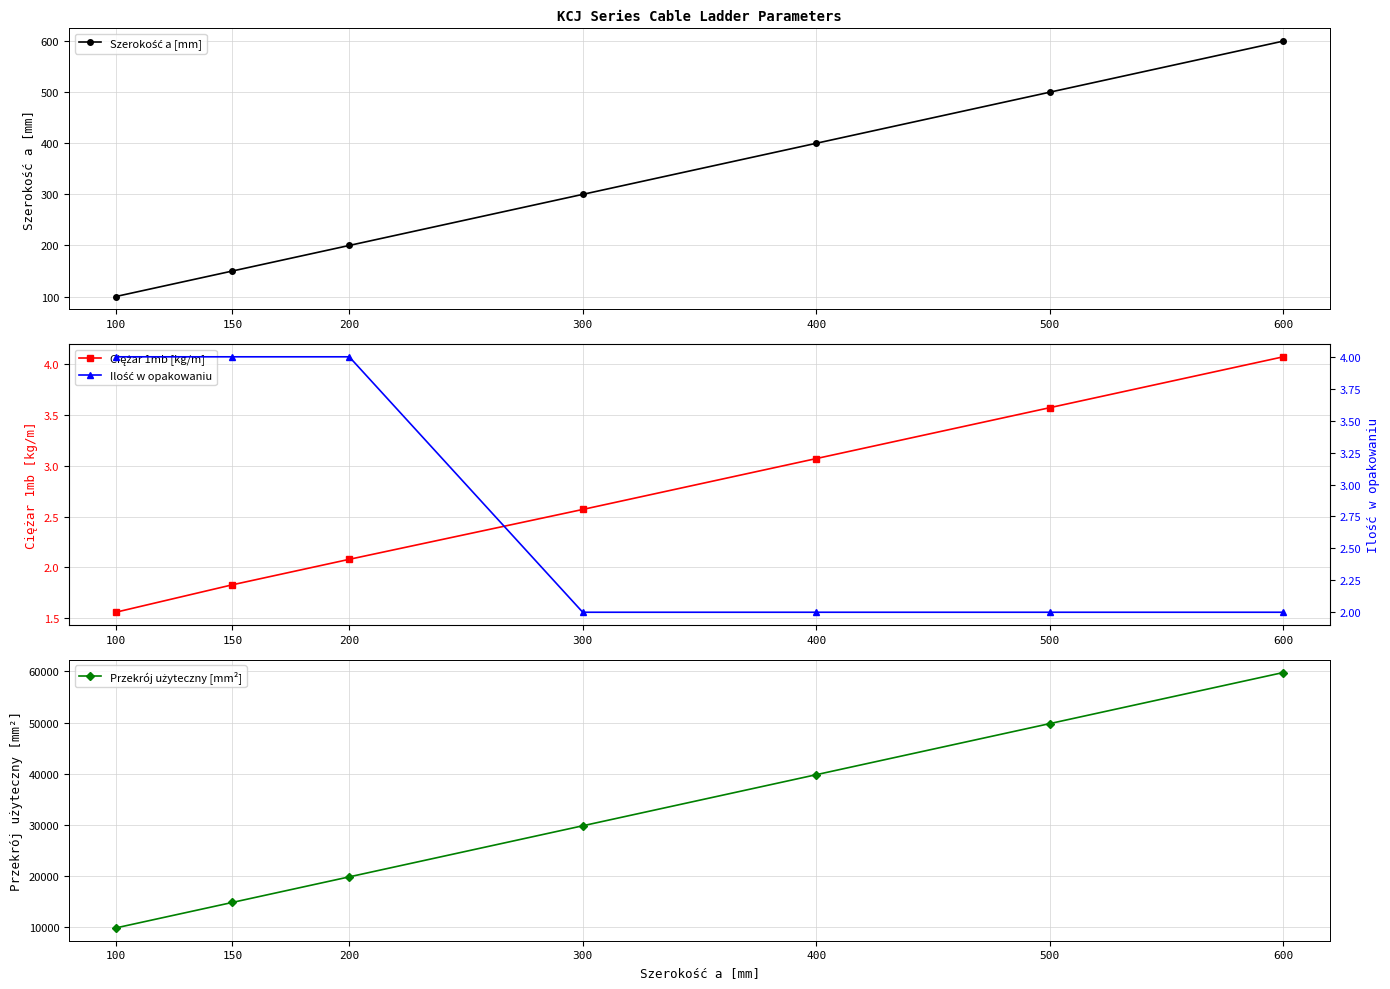

Between 200 and 600, which is larger?

600